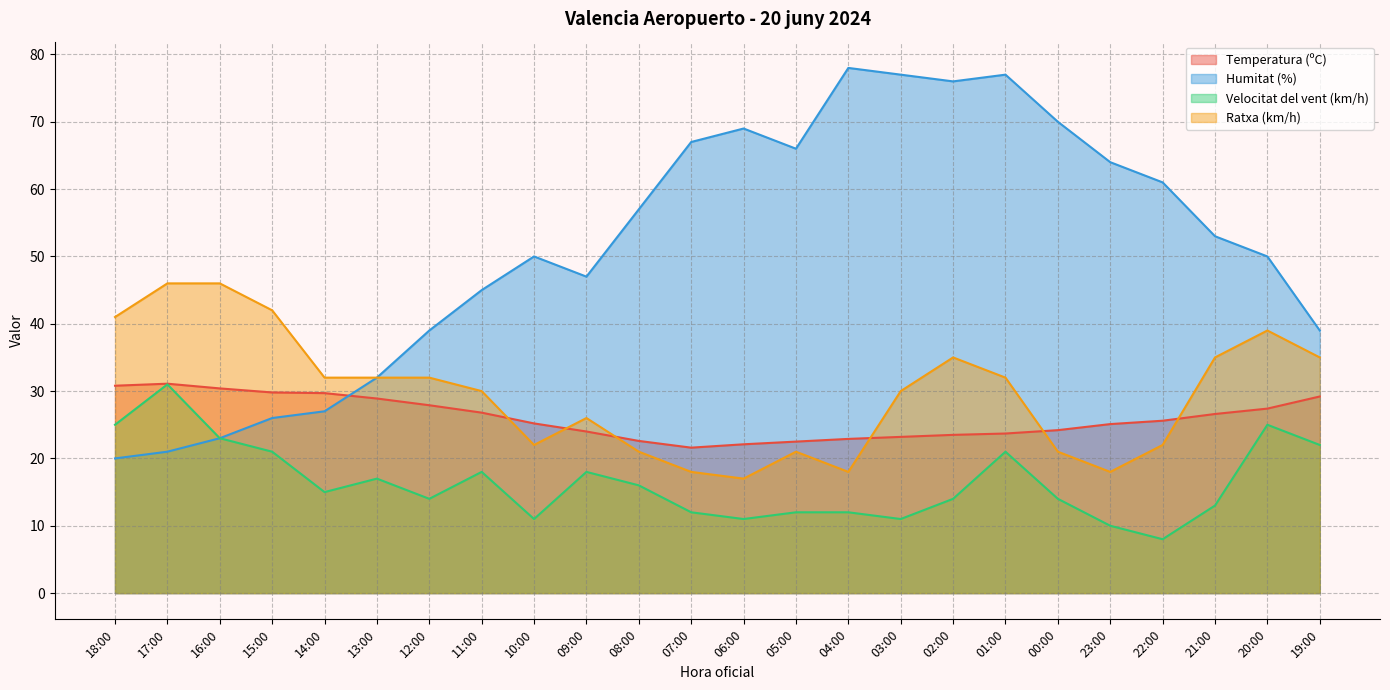

What is the label of the 21st point from the right?

15:00